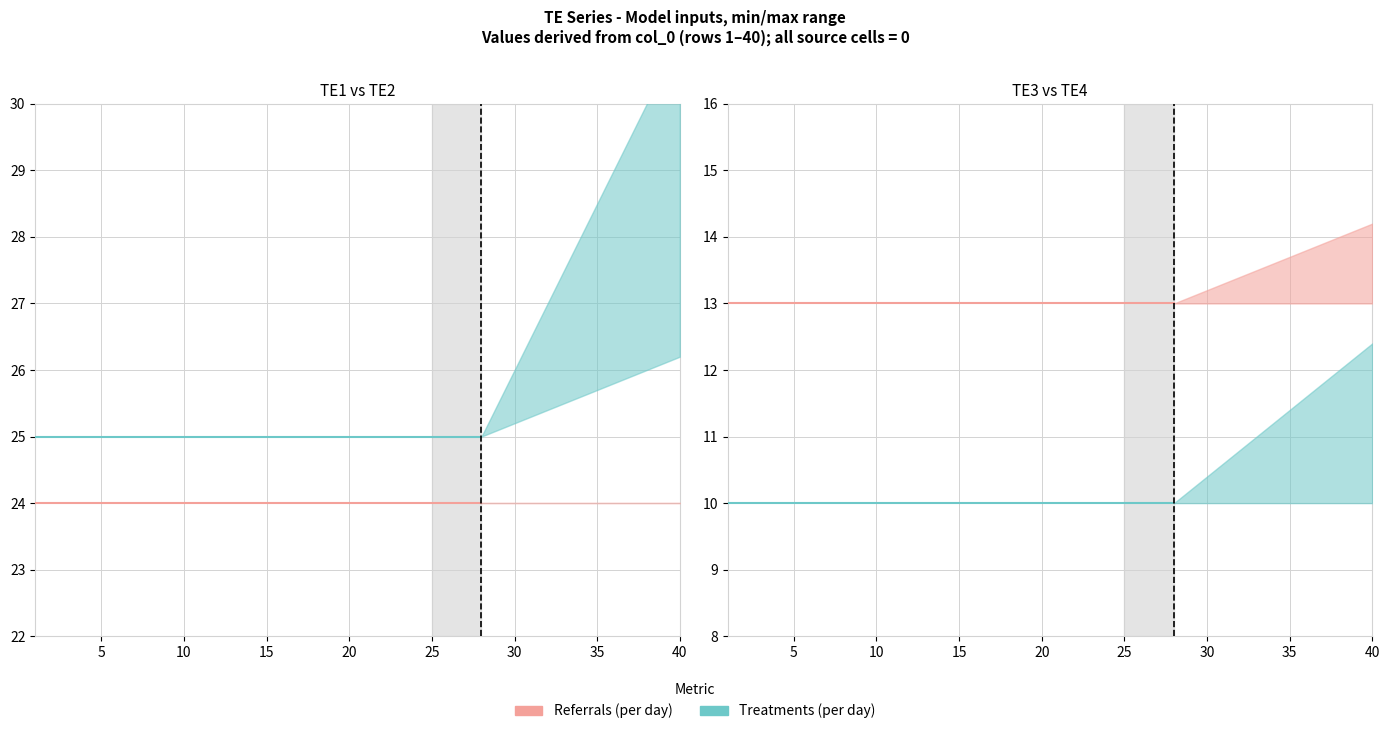

The value of Treatments (per day) at 20 is 10. True or false?

True